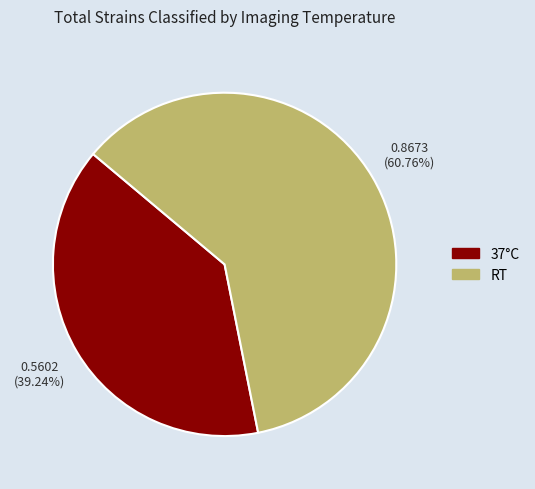

Does any single category account for the majority?

Yes